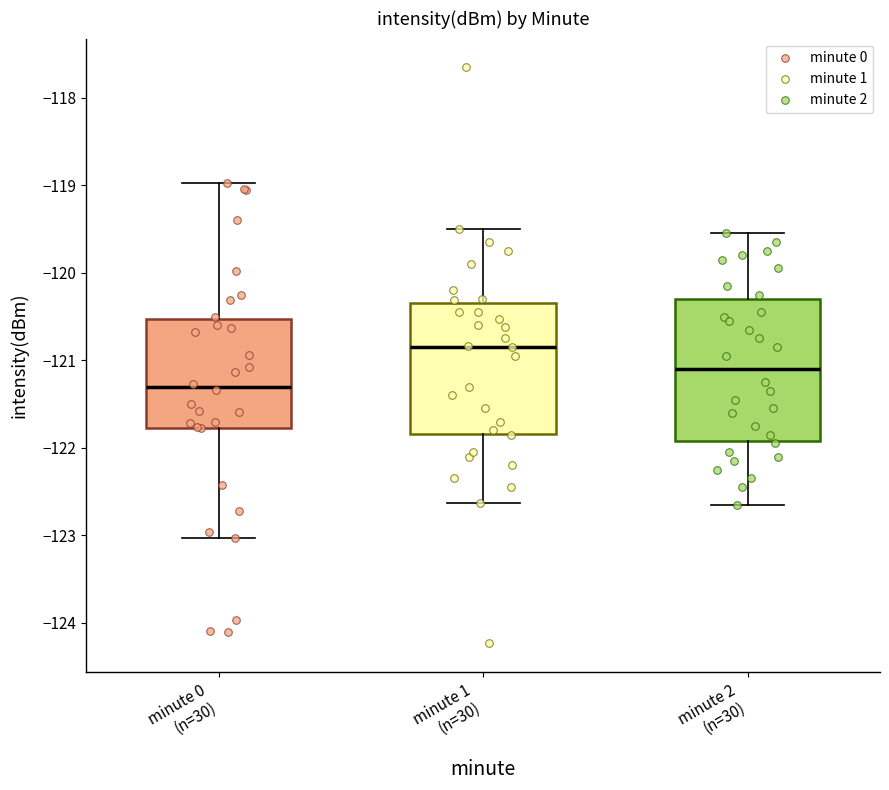

Where does the lower whisker of the box for minute 1 (n=30) end on the y-axis? The values are not printed on the chart, so give them approximately, as read against the axis.

-122.6